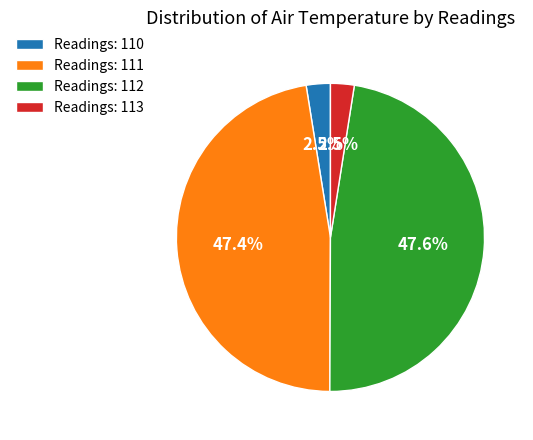

Which has a higher value, Readings: 113 or Readings: 112?

Readings: 112